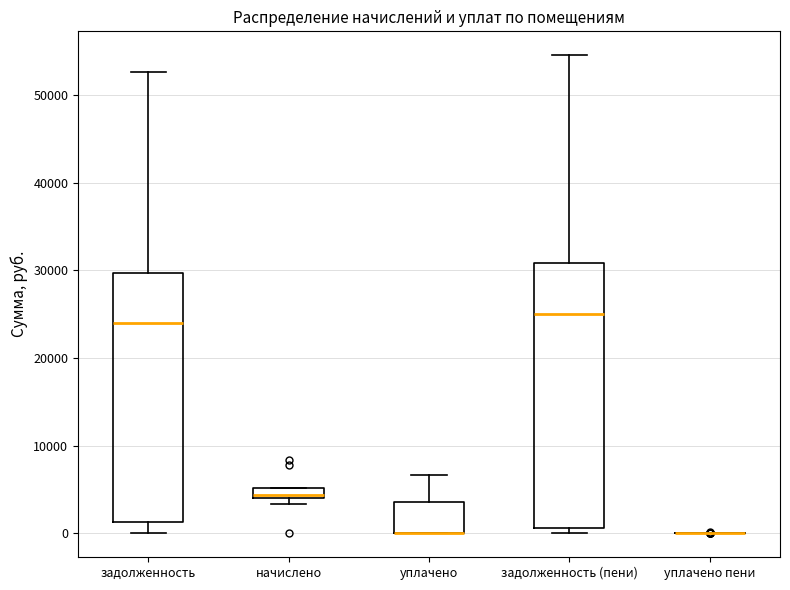

Which box is the tallest, from its lower edge to its upper edge?

задолженность (пени)